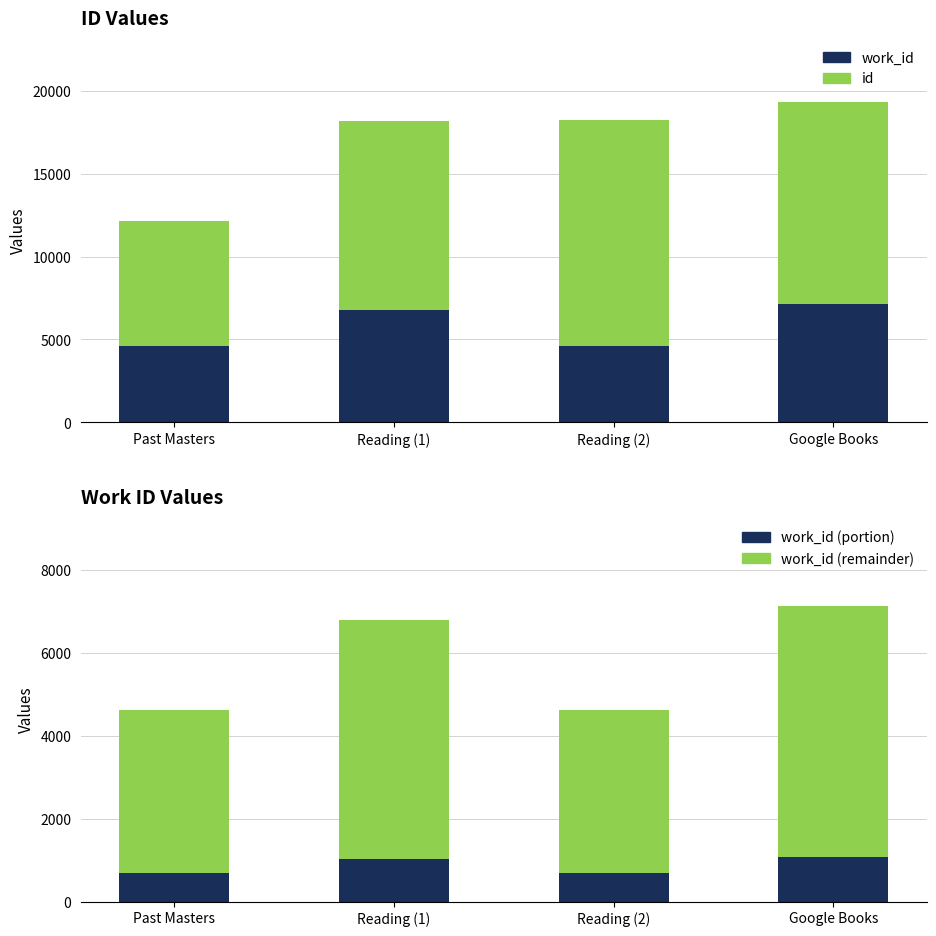

How many work_id values are between 4610 and 7123?

4